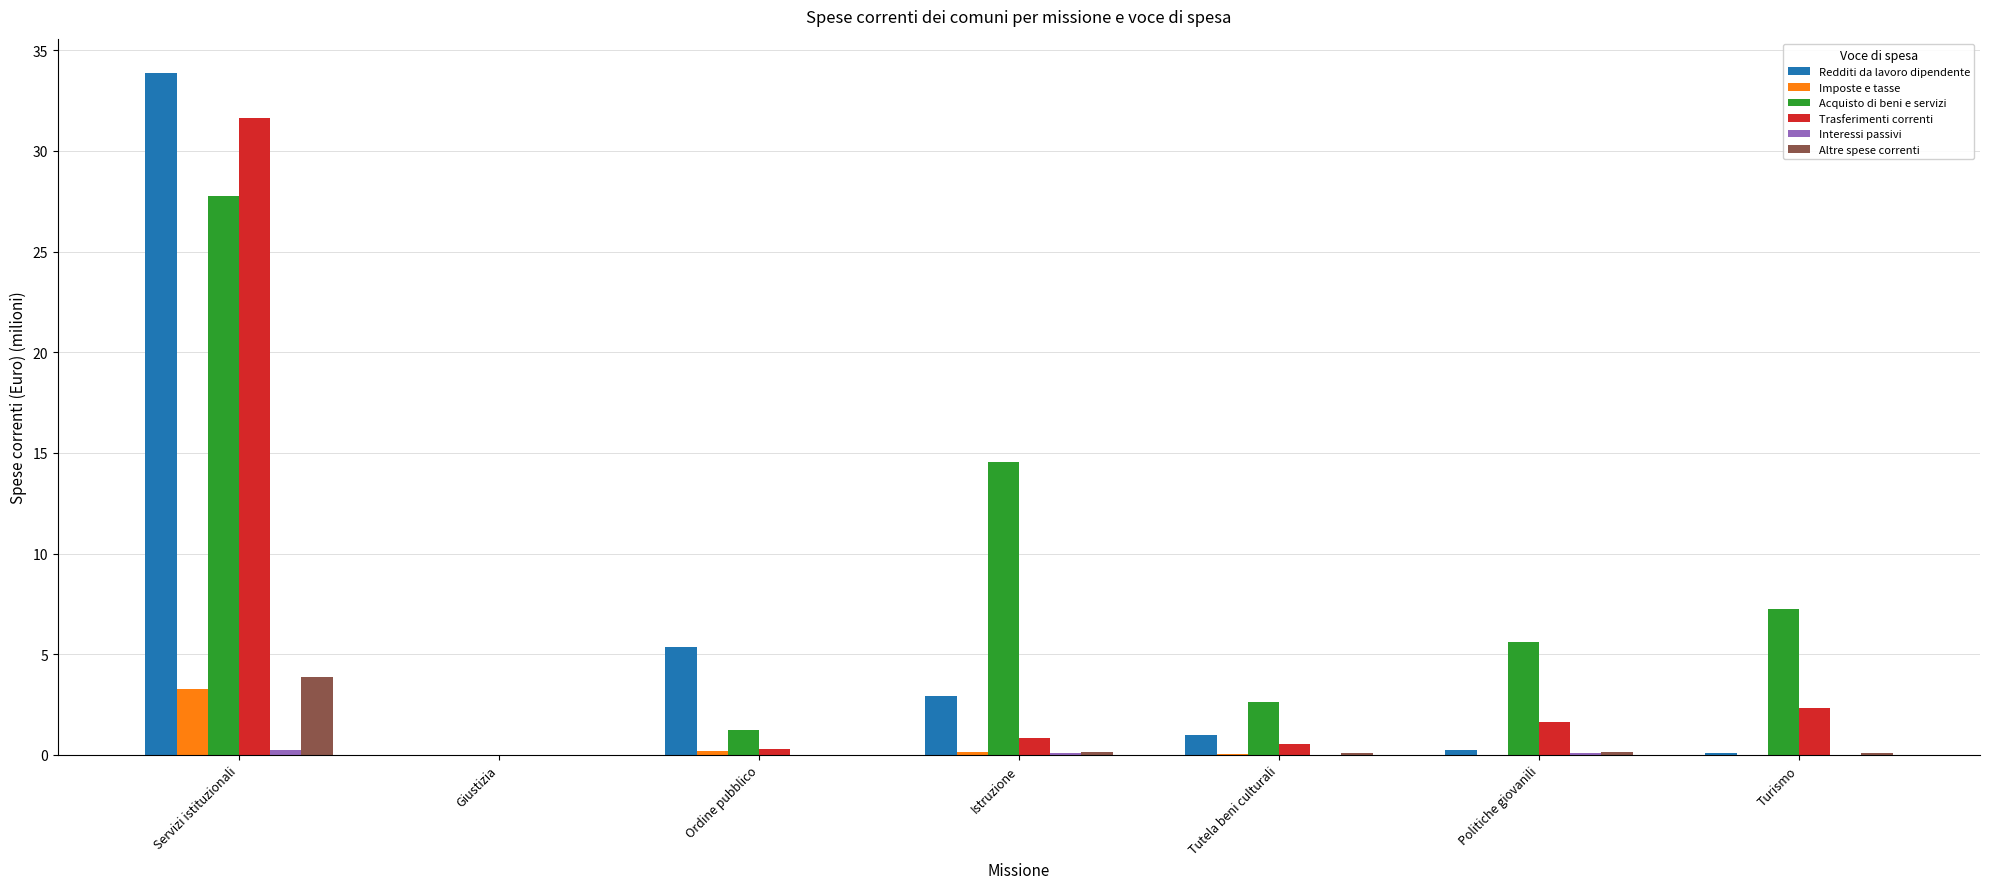

How many groups of bars are there?

7